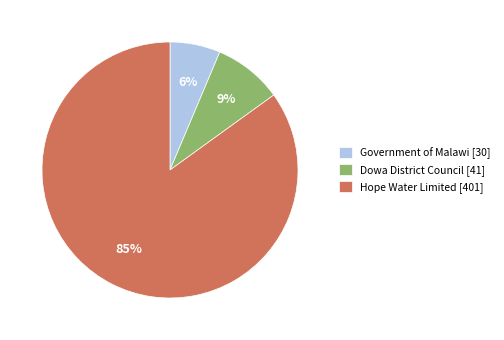

What is the smallest slice in the pie chart?

Government of Malawi